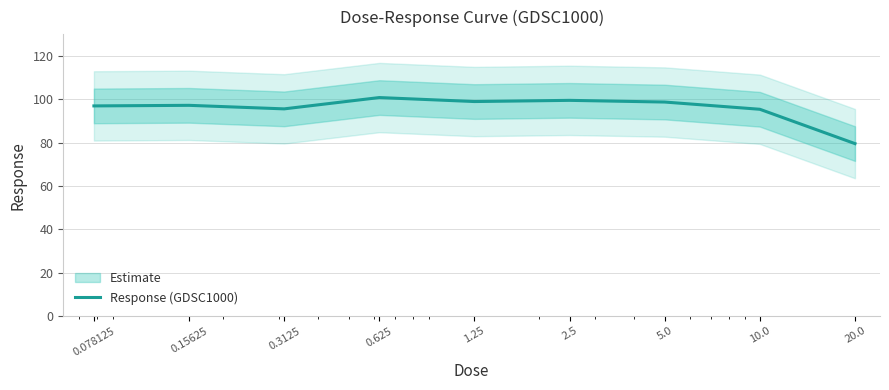

Between 0.078125 and 10.0, which is larger?

0.078125